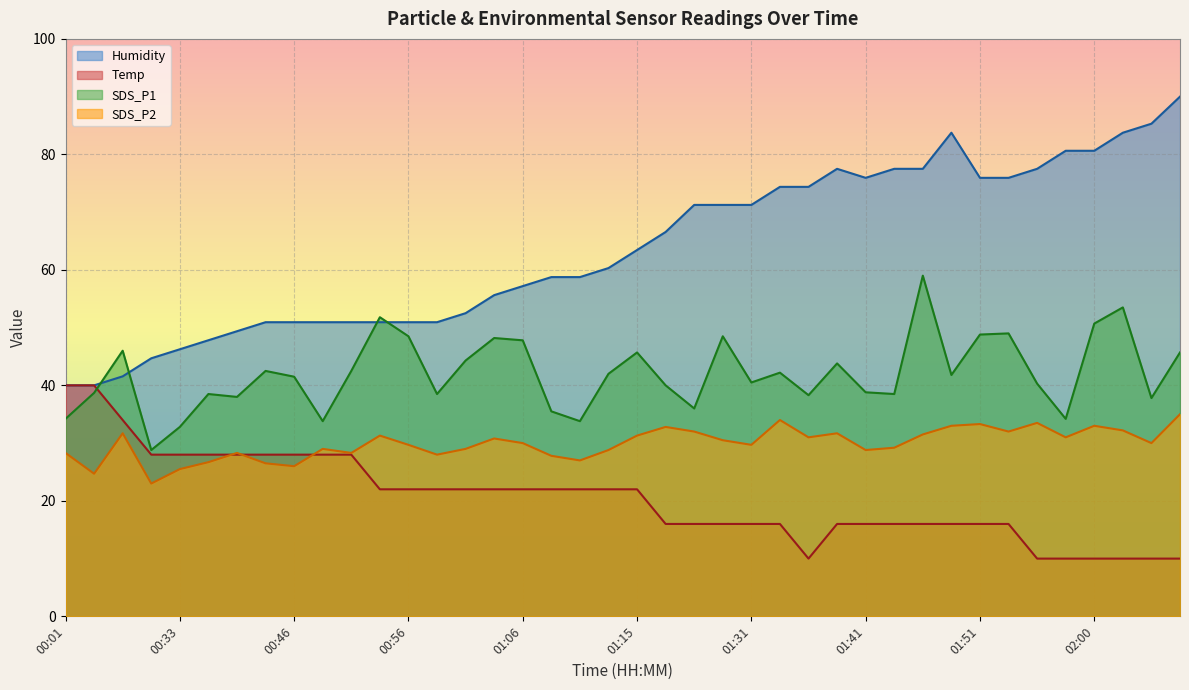

True or false: SDS_P1 and SDS_P2 intersect in this chart.

False